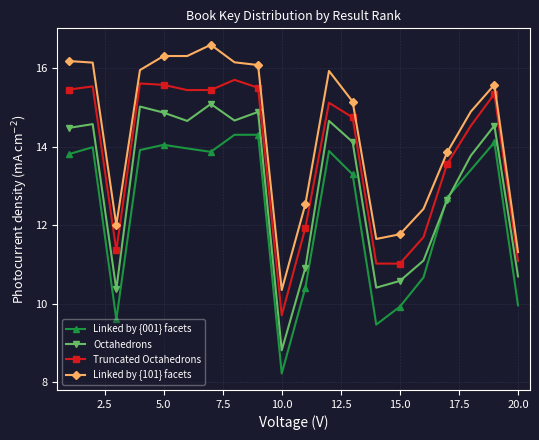

How many data points in Truncated Octahedrons are less than 15?

10